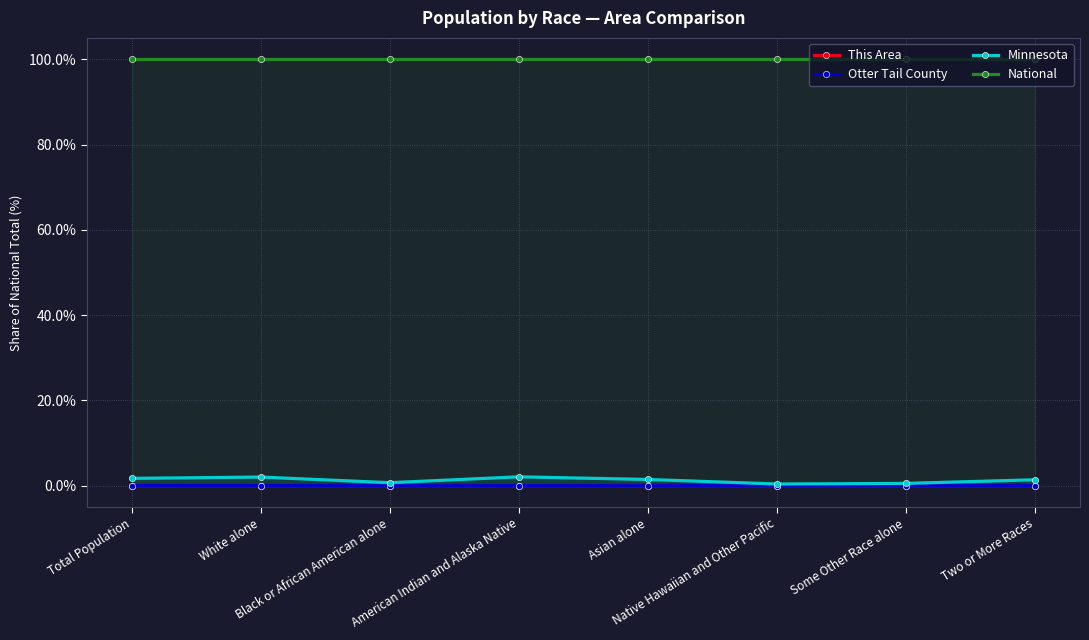

Is the value of Otter Tail County at White alone greater than the value of National at Total Population?

No